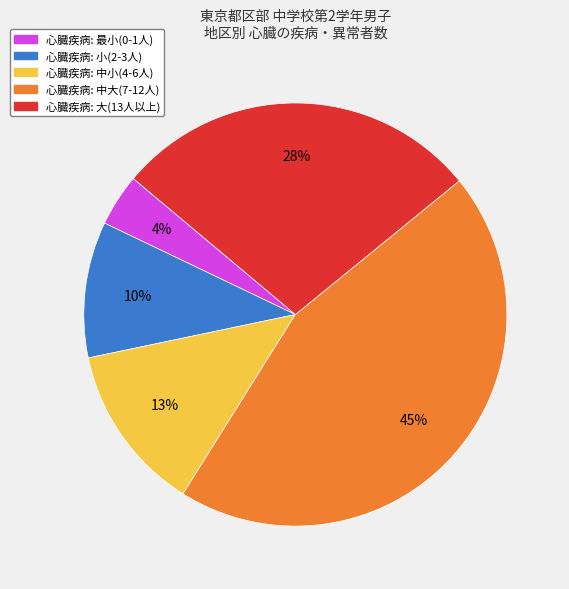

Is there a majority slice in this chart?

No